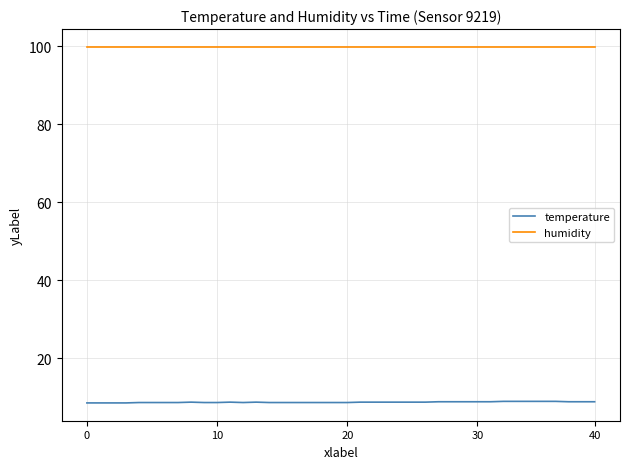

What is the greatest value displayed?

99.9